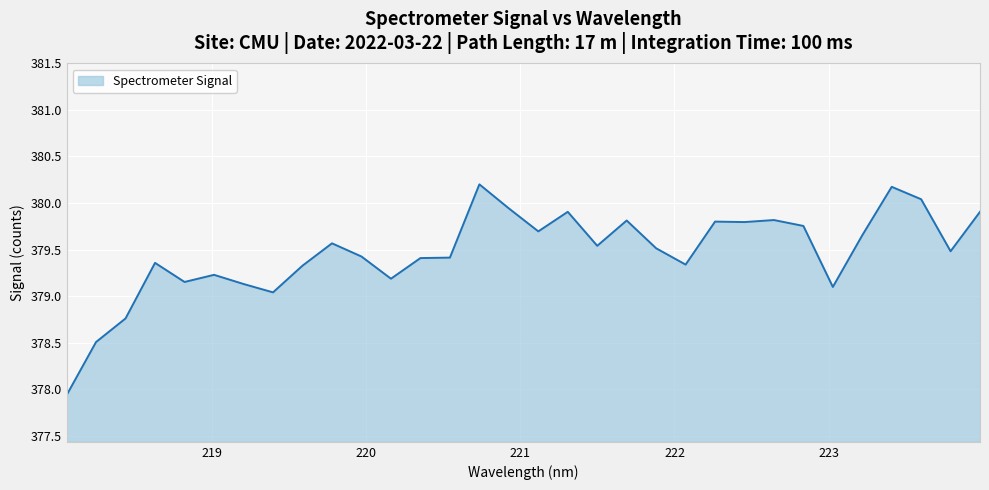

What is the minimum value shown in the chart?

377.9